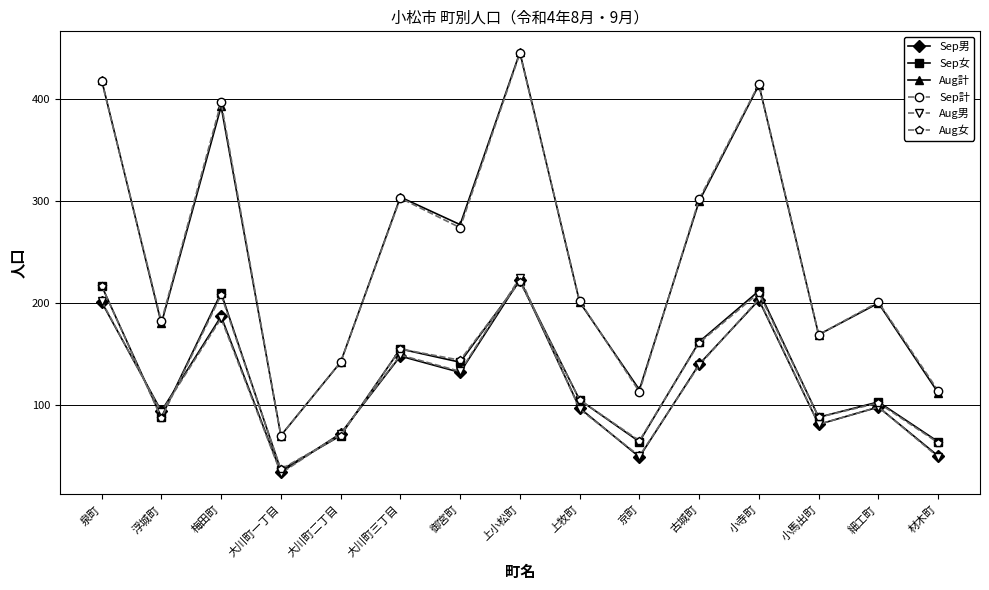

What is the total value across all series at 材木町?

452